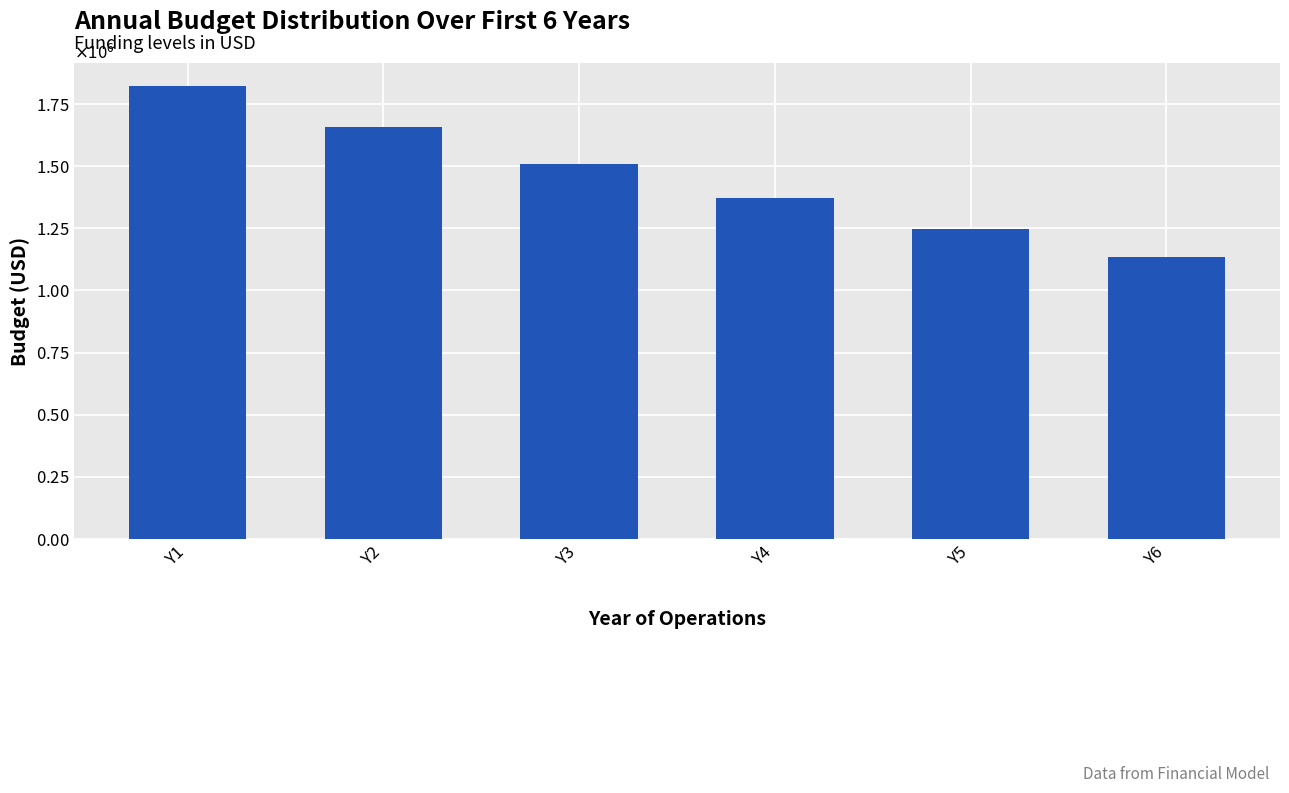

At which label does the data first exceed 1507499?

Y1